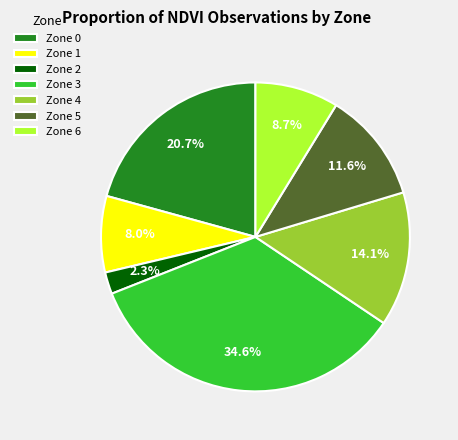

What is the largest slice in the pie chart?

Zone 3